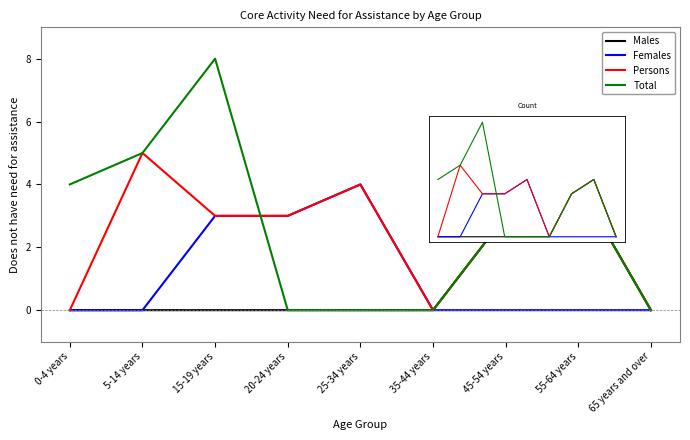

Is it true that Males equals 0 at 5-14 years?

True